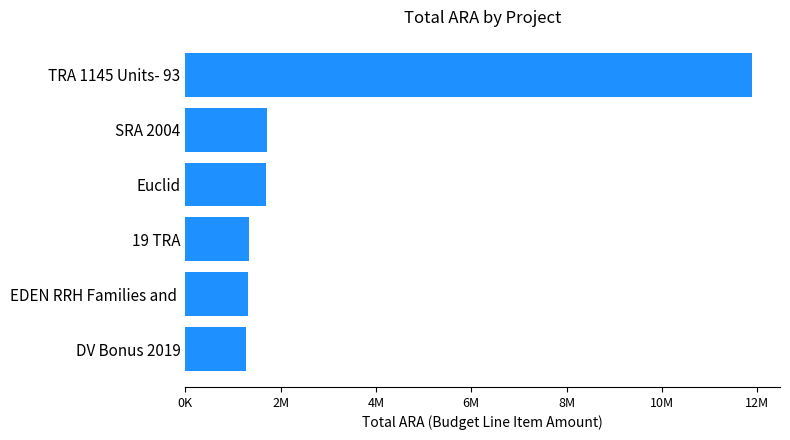

Are the bars horizontal?

Yes